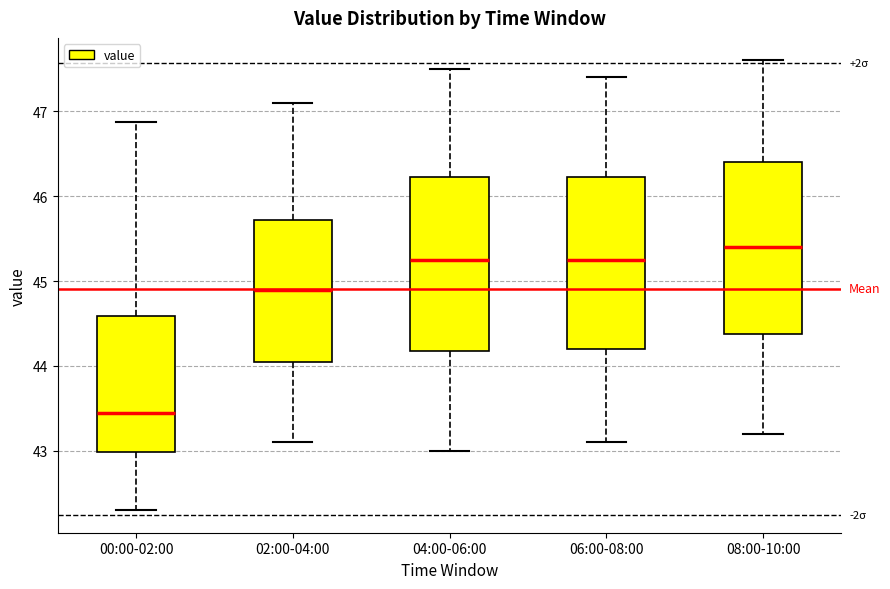

Reading left to right, read every box against the y-axis: the position of its median line, the range the box covers, and the ends of its whiskers. The values are not printed on the chart, so give them approximately, as read against the axis.

00:00-02:00: median 43.5, box 43.0 to 44.6, whiskers 42.3 to 46.9
02:00-04:00: median 44.9, box 44.1 to 45.7, whiskers 43.1 to 47.1
04:00-06:00: median 45.3, box 44.2 to 46.2, whiskers 43.0 to 47.5
06:00-08:00: median 45.3, box 44.2 to 46.2, whiskers 43.1 to 47.4
08:00-10:00: median 45.4, box 44.4 to 46.4, whiskers 43.2 to 47.6